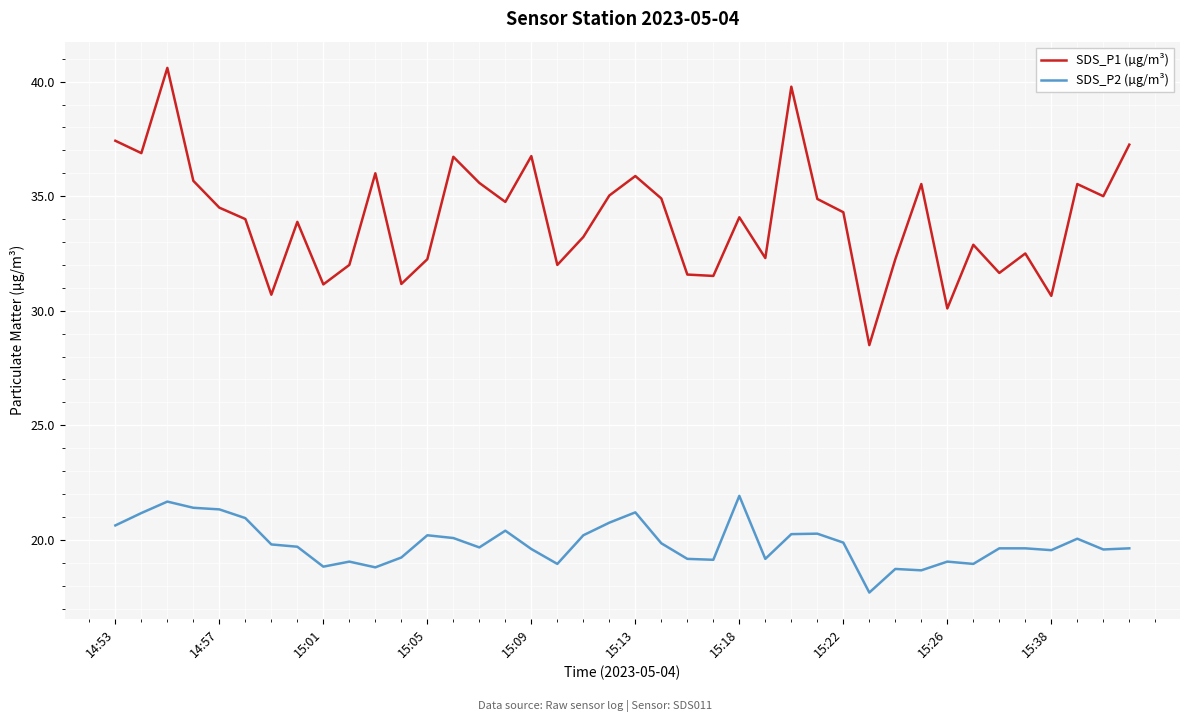

Rank the series by their average value, from lowest to highest.

SDS_P2 (µg/m³), SDS_P1 (µg/m³)